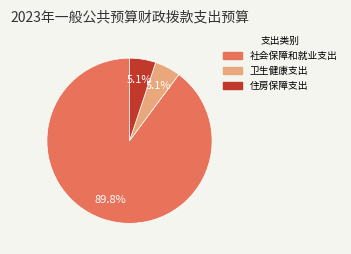

Between 社会保障和就业支出 and 卫生健康支出, which is larger?

社会保障和就业支出